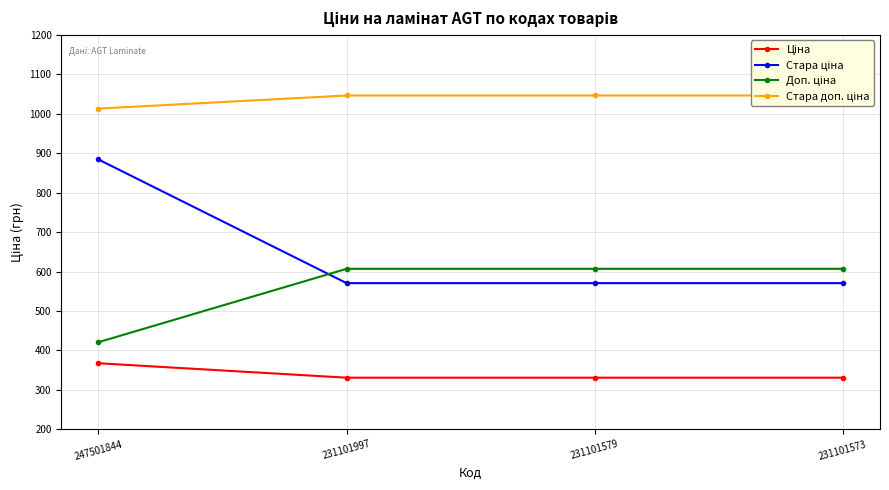

Is the value of Ціна at 231101997 greater than the value of Доп. ціна at 247501844?

No